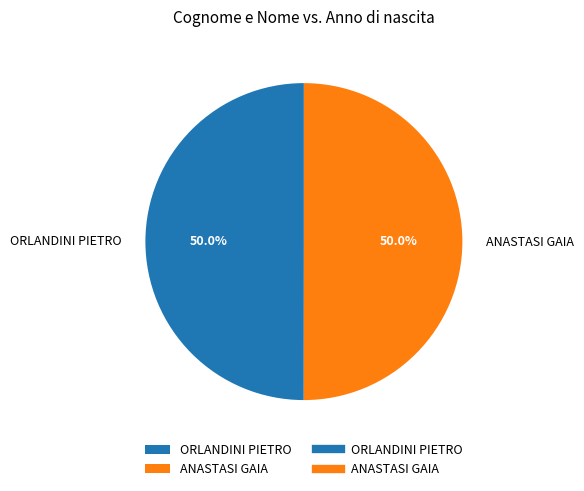

The ORLANDINI PIETRO slice represents 50% of the pie. True or false?

True